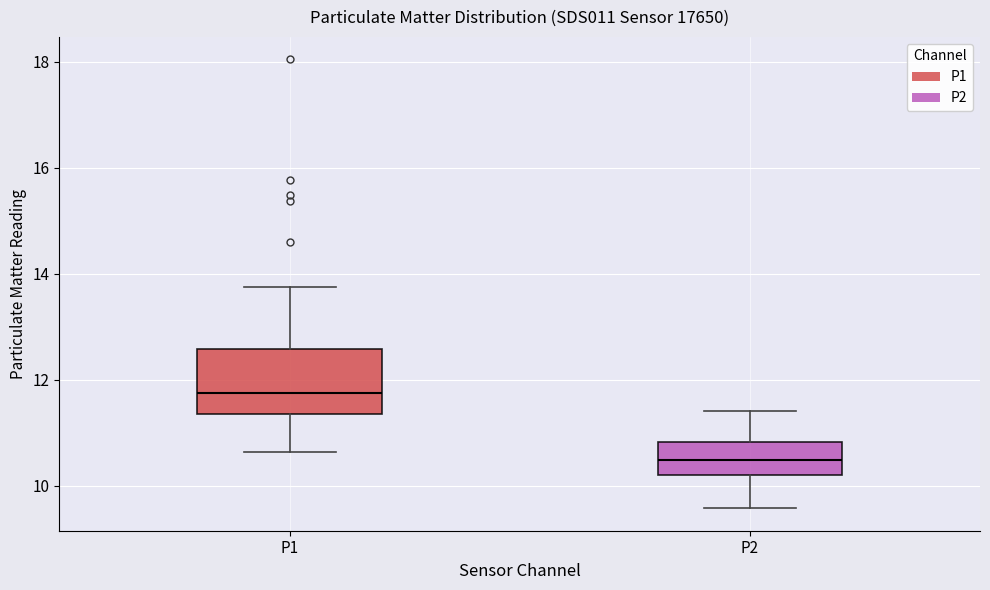

Comparing the boxes themselves (not the whiskers), which one is the tallest?

P1